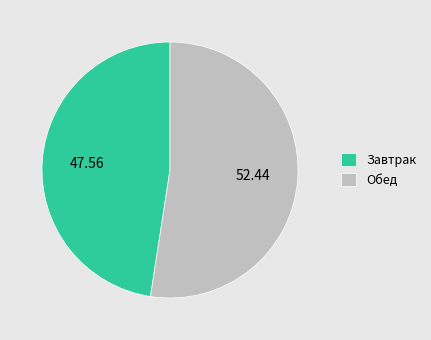

Which slice represents more than half of the pie?

Обед